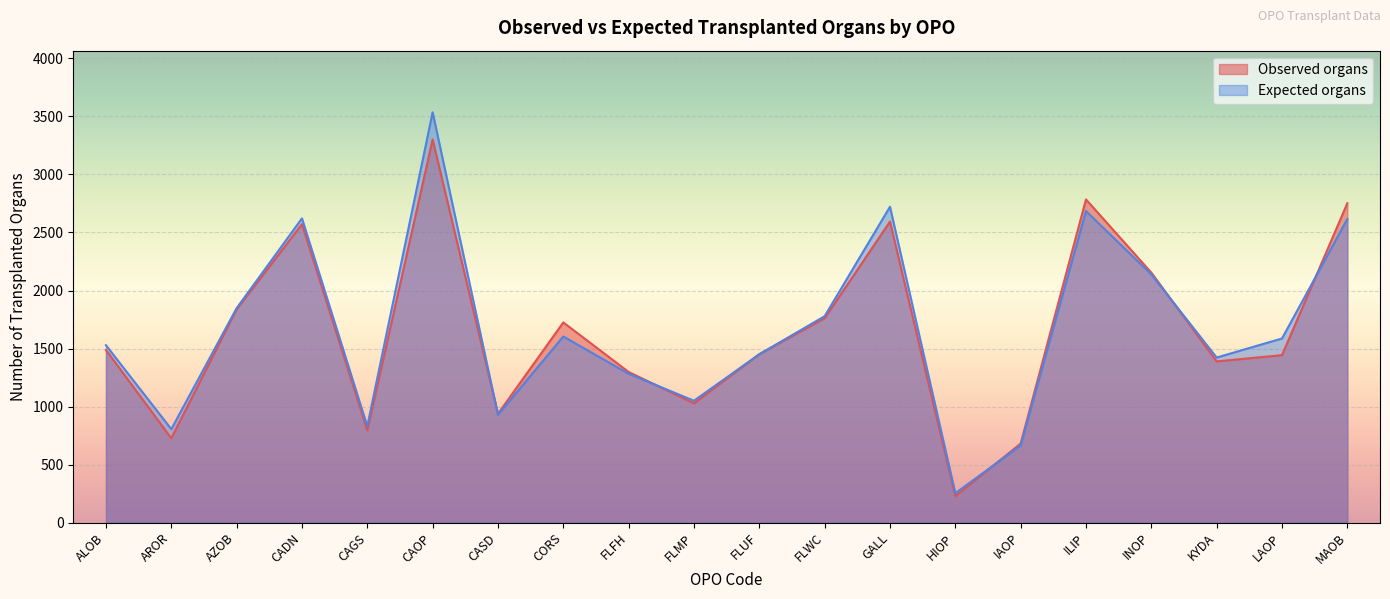

What is the sum of all Observed organs values?

32949.0